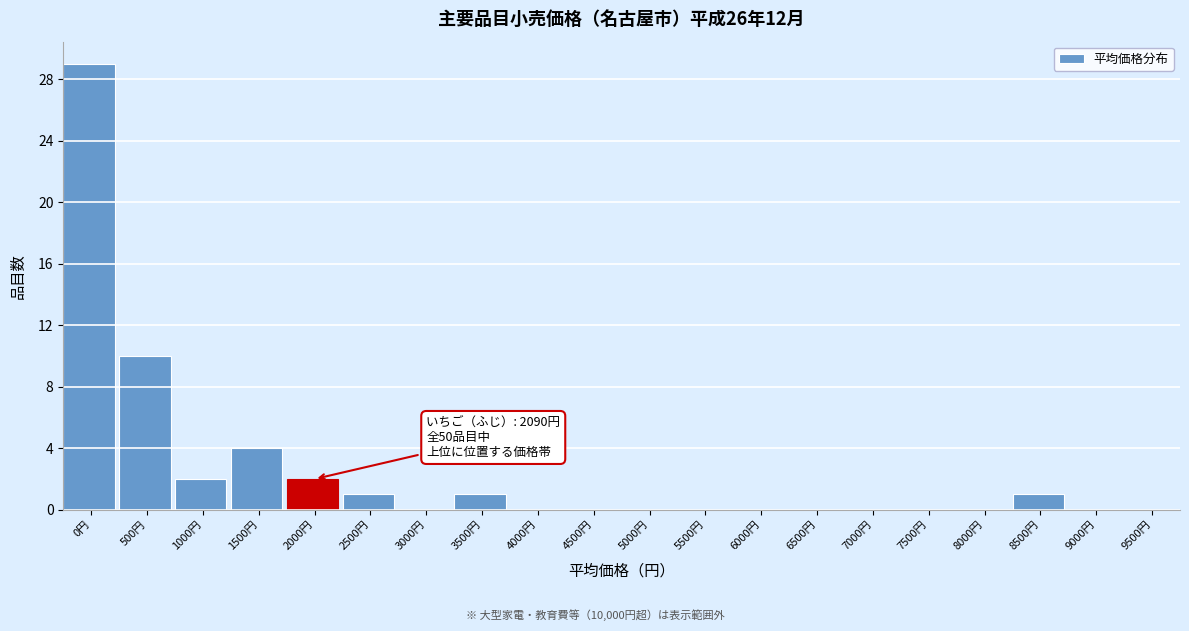

Reading left to right, what are all the values shown in this chart?

0円=29	500円=10	1000円=2	1500円=4	2000円=2	2500円=1	3000円=0	3500円=1	4000円=0	4500円=0	5000円=0	5500円=0	6000円=0	6500円=0	7000円=0	7500円=0	8000円=0	8500円=1	9000円=0	9500円=0